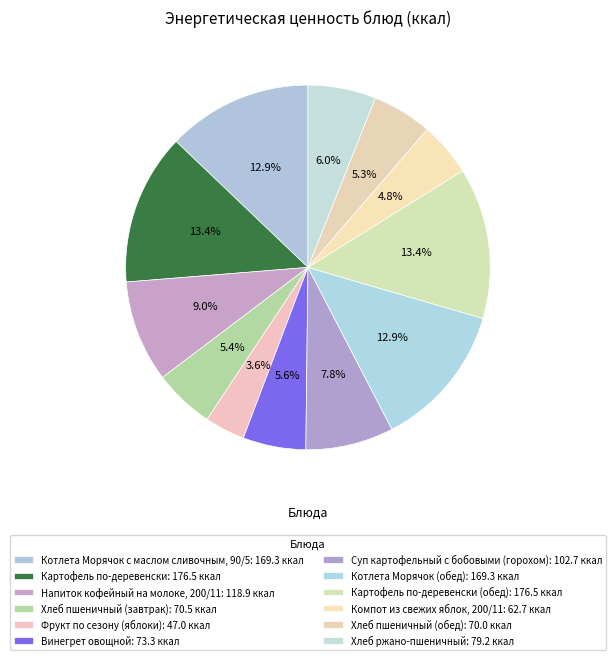

How many segments does this pie chart have?

12